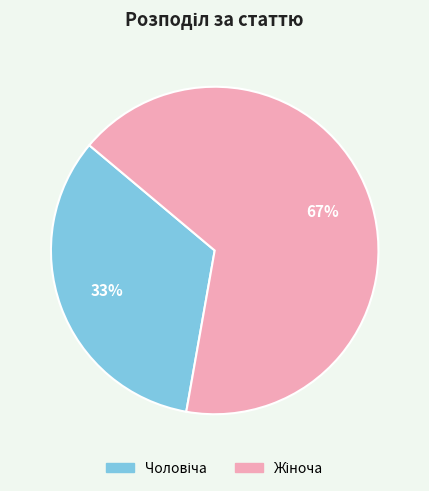

To the nearest percent, what is the average slice percentage?

50%